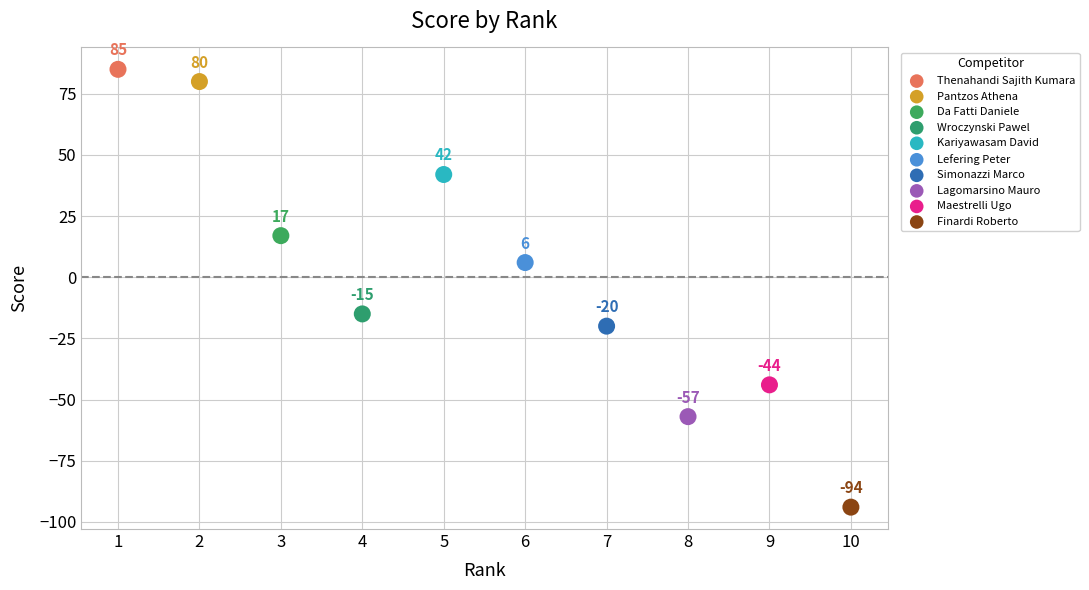

What are all the series names shown in the legend?

Thenahandi Sajith Kumara, Pantzos Athena, Da Fatti Daniele, Wroczynski Pawel, Kariyawasam David, Lefering Peter, Simonazzi Marco, Lagomarsino Mauro, Maestrelli Ugo, Finardi Roberto